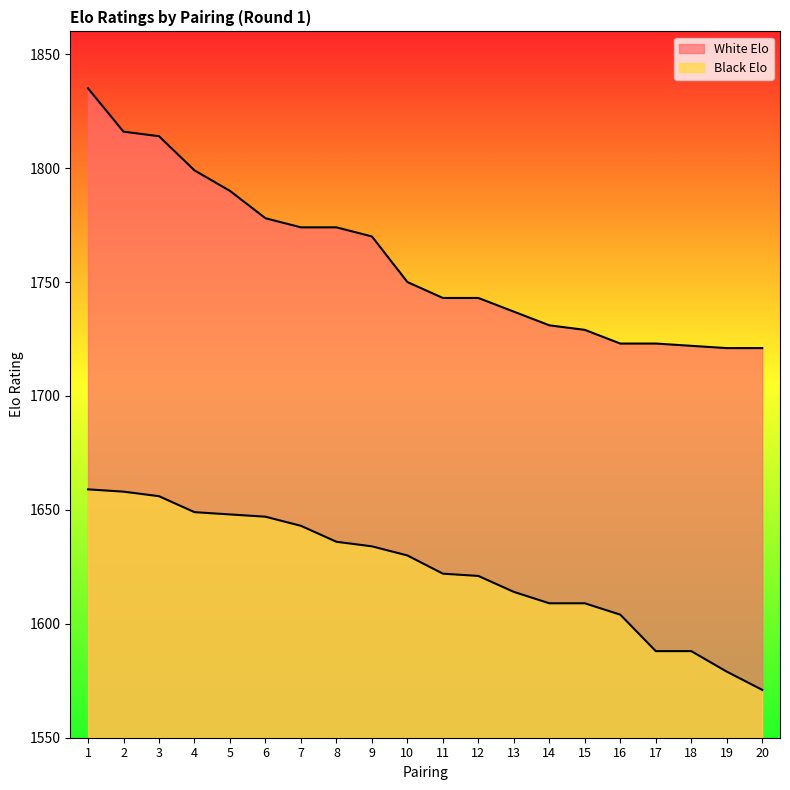

What is the sum of all Black Elo values?

32465